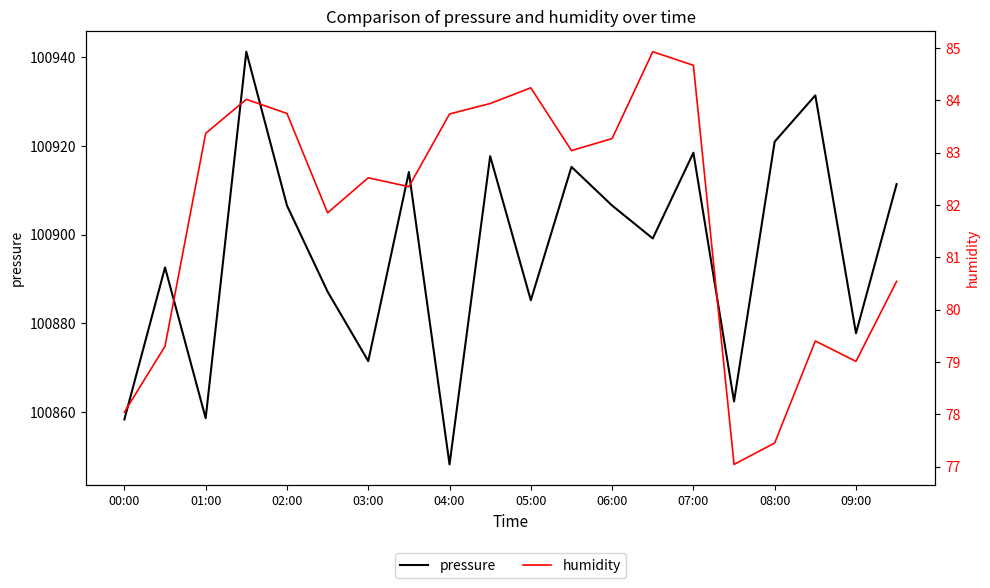

True or false: humidity and pressure intersect in this chart.

False